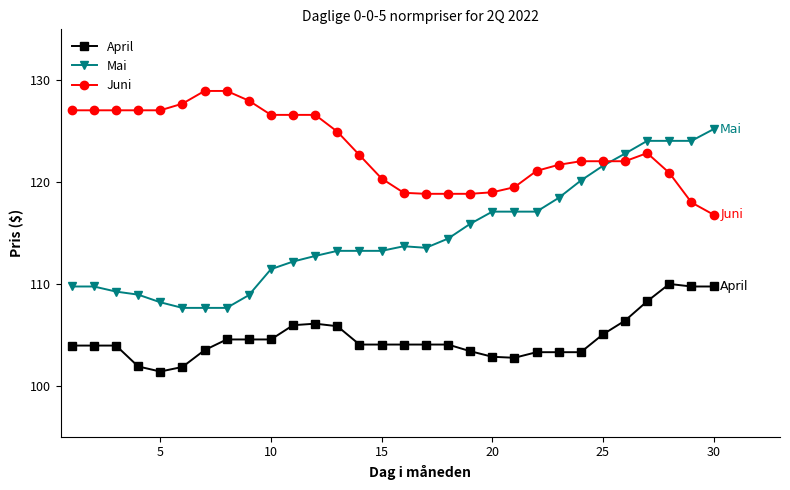

What is the smallest value displayed?

101.4